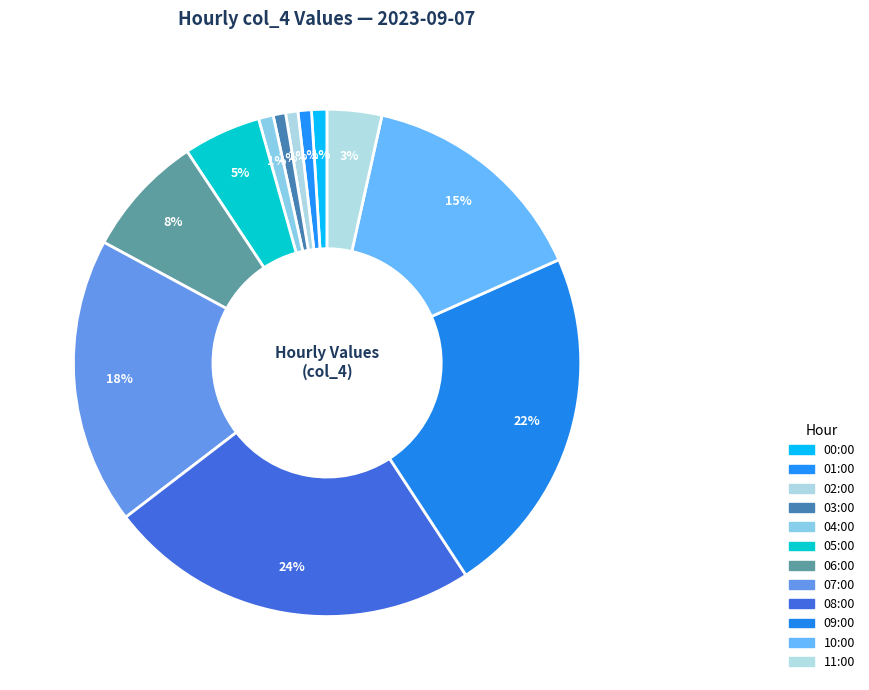

To the nearest percent, what percentage of the pie is 09:00?

22%